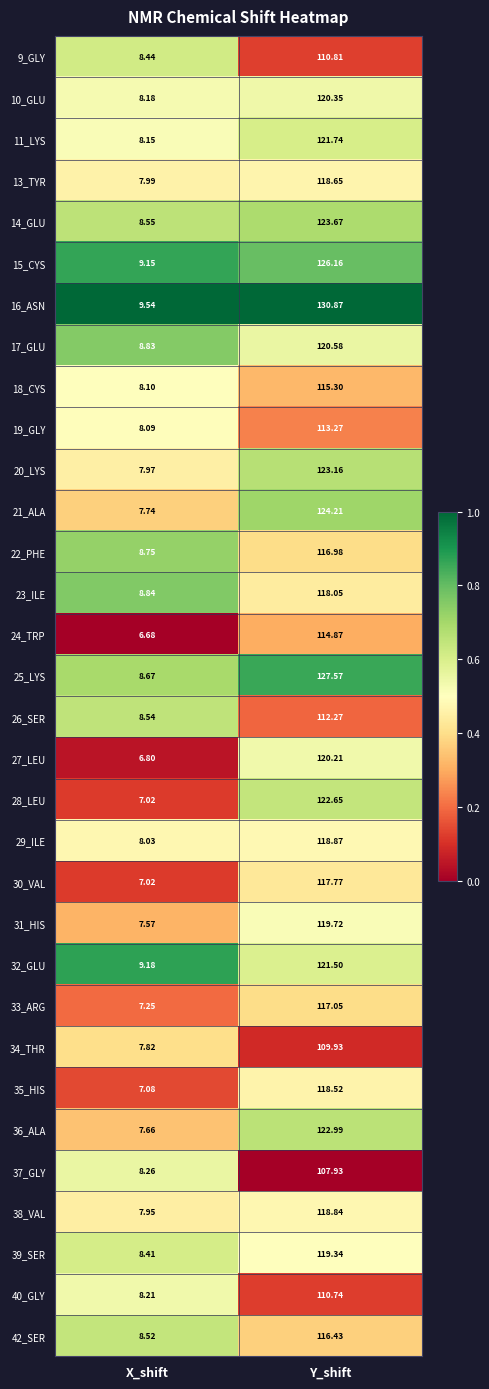

Which category has the lowest value in the 20_LYS series?

X_shift